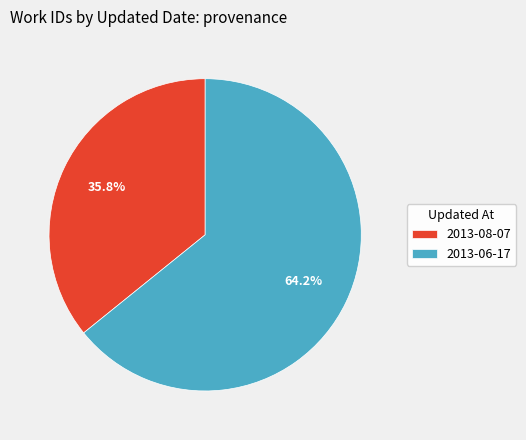

The 2013-08-07 slice represents 28% of the pie. True or false?

False